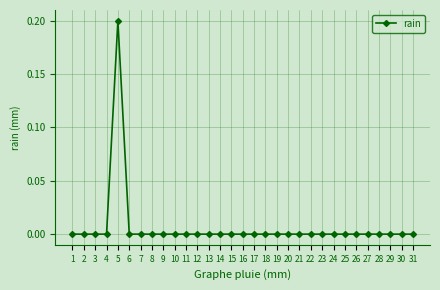

Reading left to right, what are all the values shown in this chart?

0.0	0.0	0.0	0.0	0.2	0.0	0.0	0.0	0.0	0.0	0.0	0.0	0.0	0.0	0.0	0.0	0.0	0.0	0.0	0.0	0.0	0.0	0.0	0.0	0.0	0.0	0.0	0.0	0.0	0.0	0.0